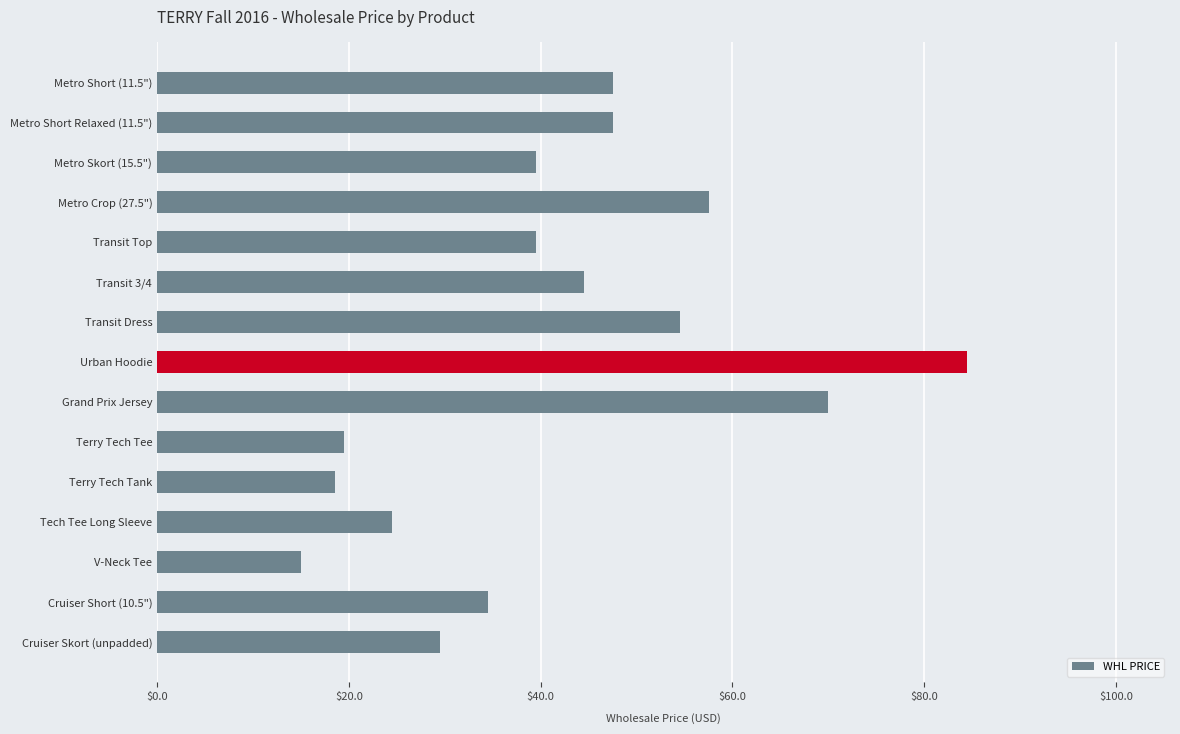

True or false: the data shows 84.5 at Urban Hoodie.

True